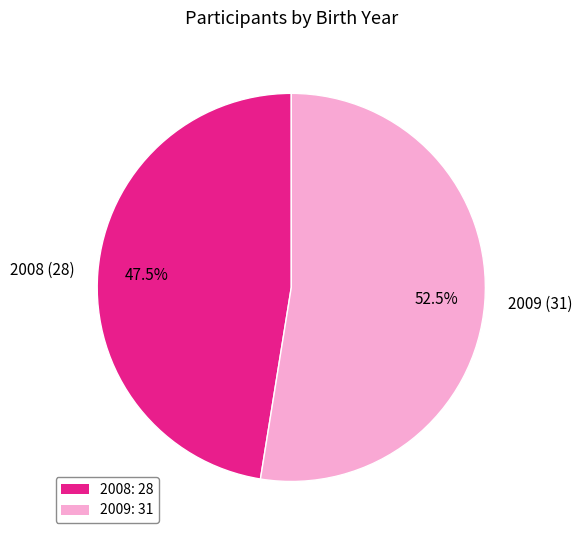

Which slice is the largest?

2009